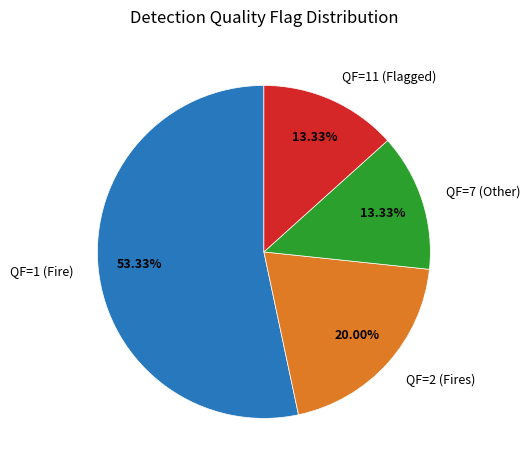

Does any single category account for the majority?

Yes